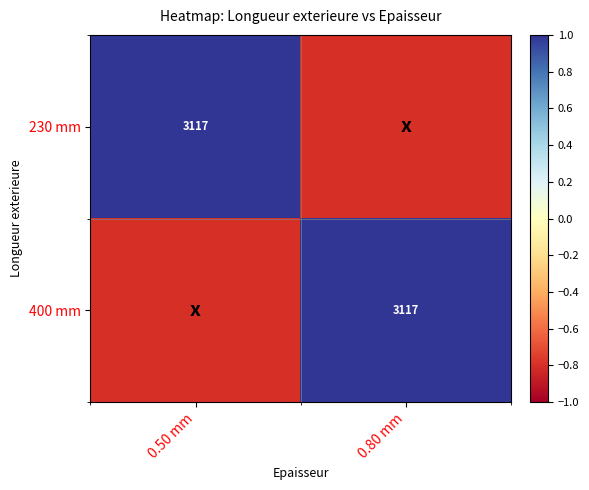

Is it true that 230 mm equals 3117.0 at 0.50 mm?

True